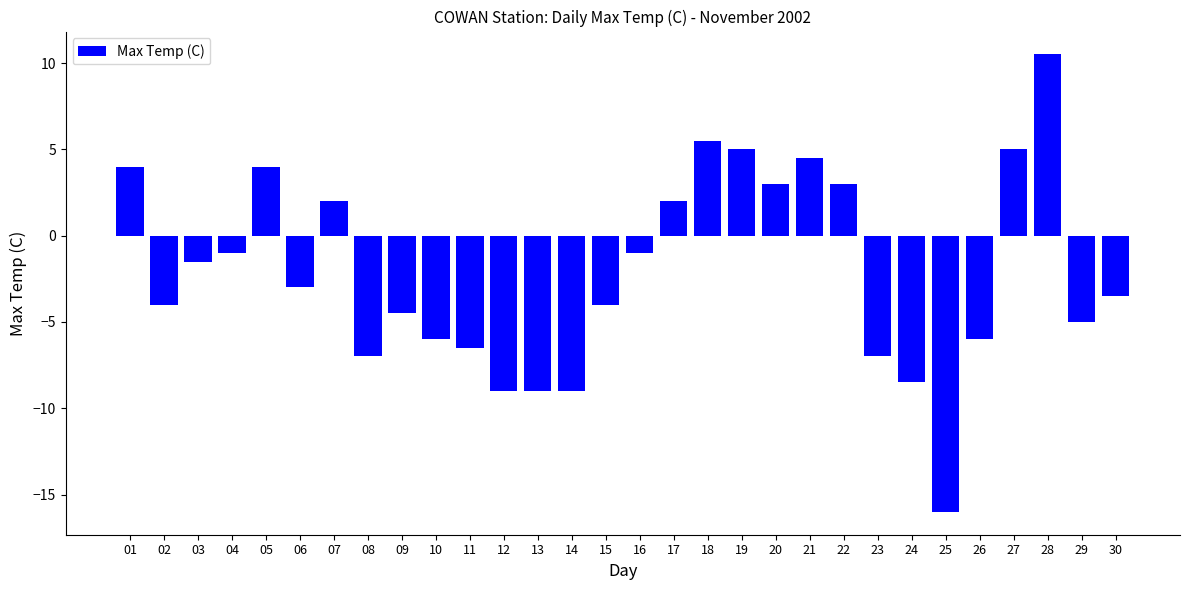

How many negative values are there?

19